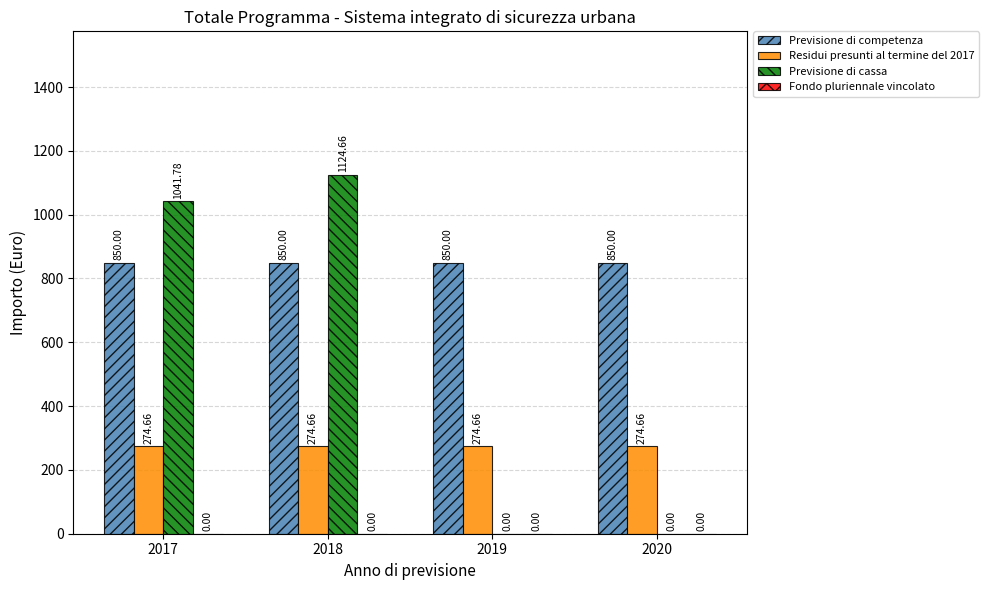

What is the sum of the Previsione di cassa values at 2017 and 2020?

1041.8